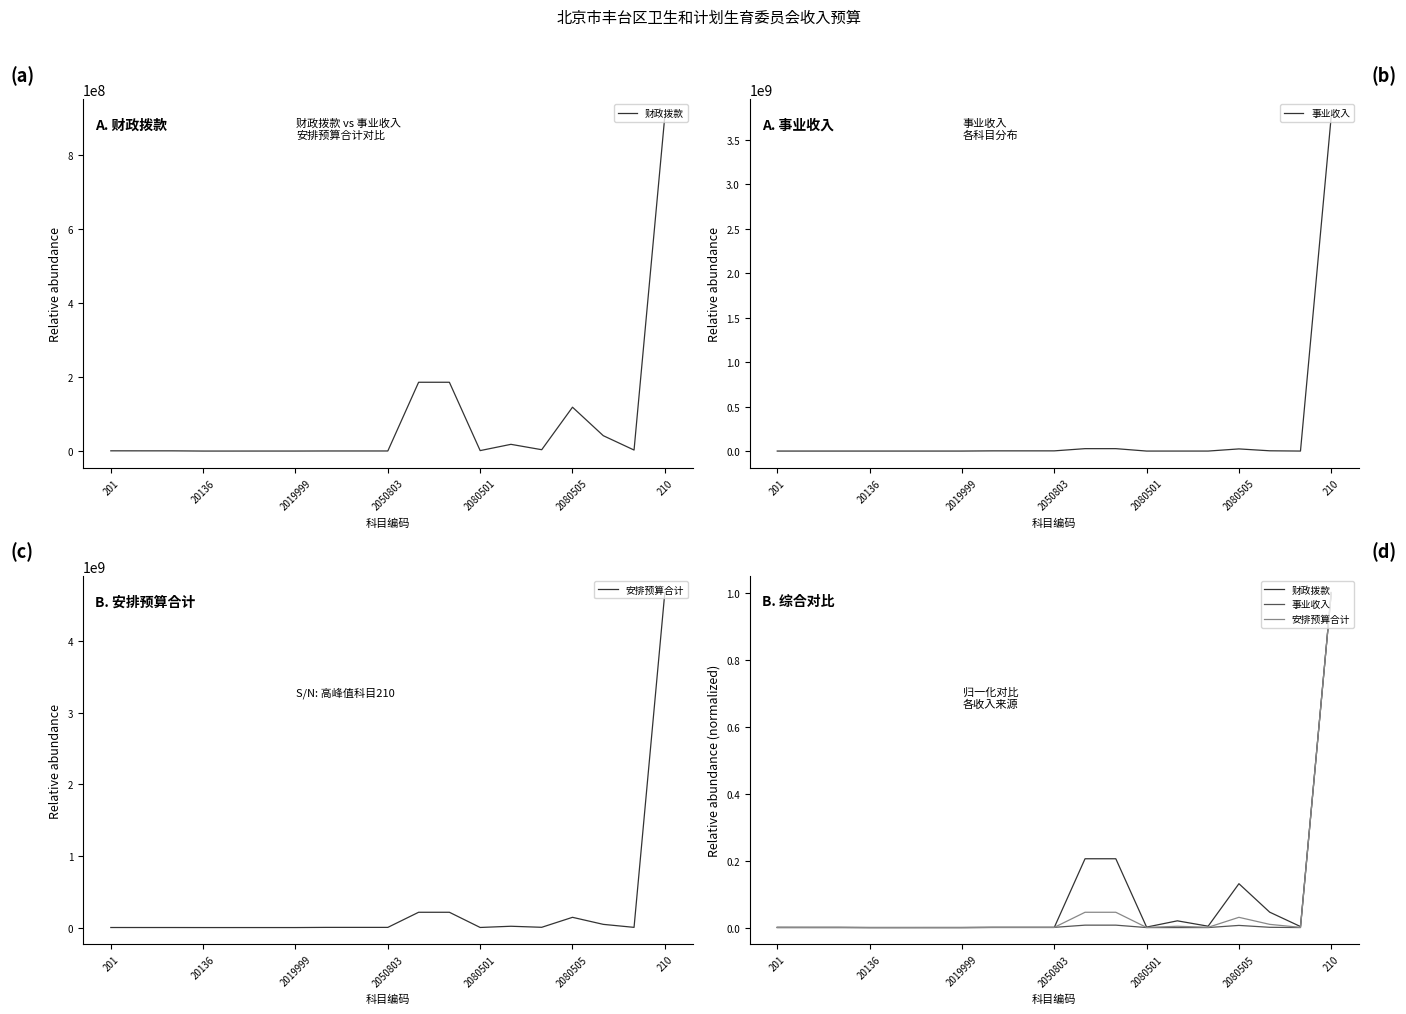

How many intersections are there between 事业收入 and 财政拨款?

2